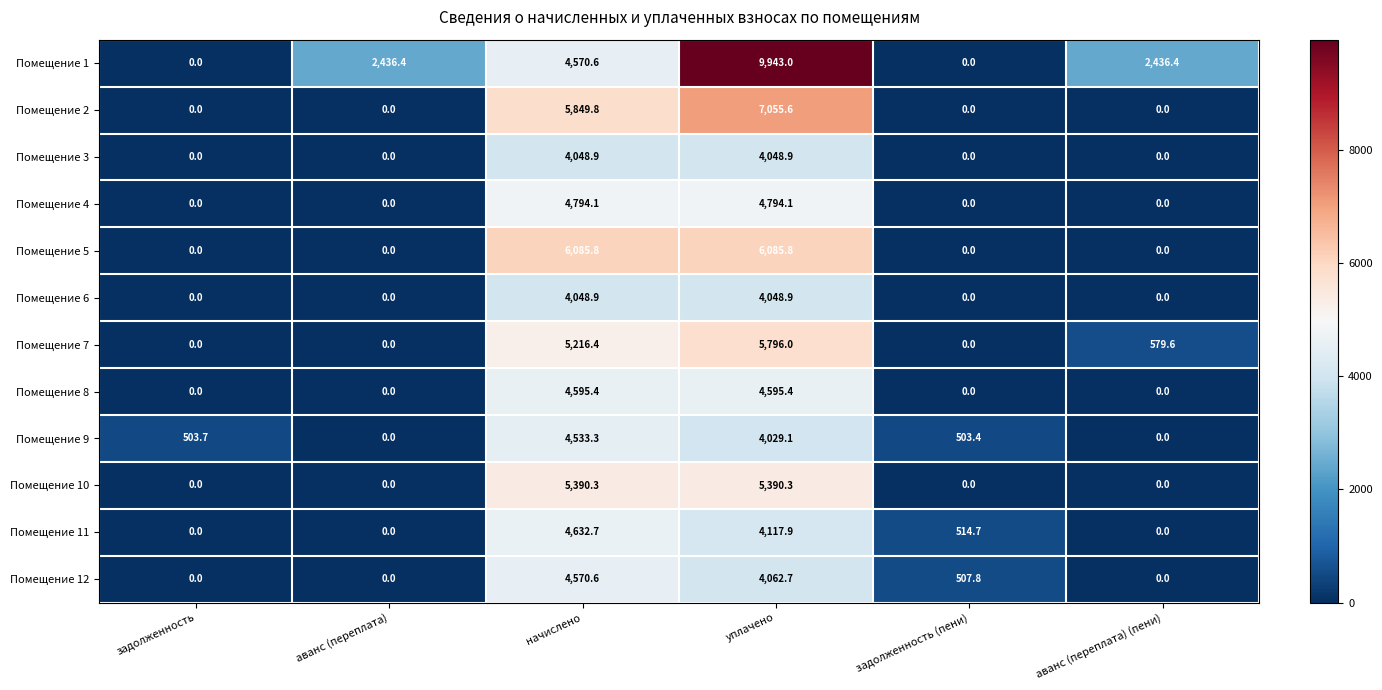

Where does the Помещение 9 series first go above 503?

задолженность